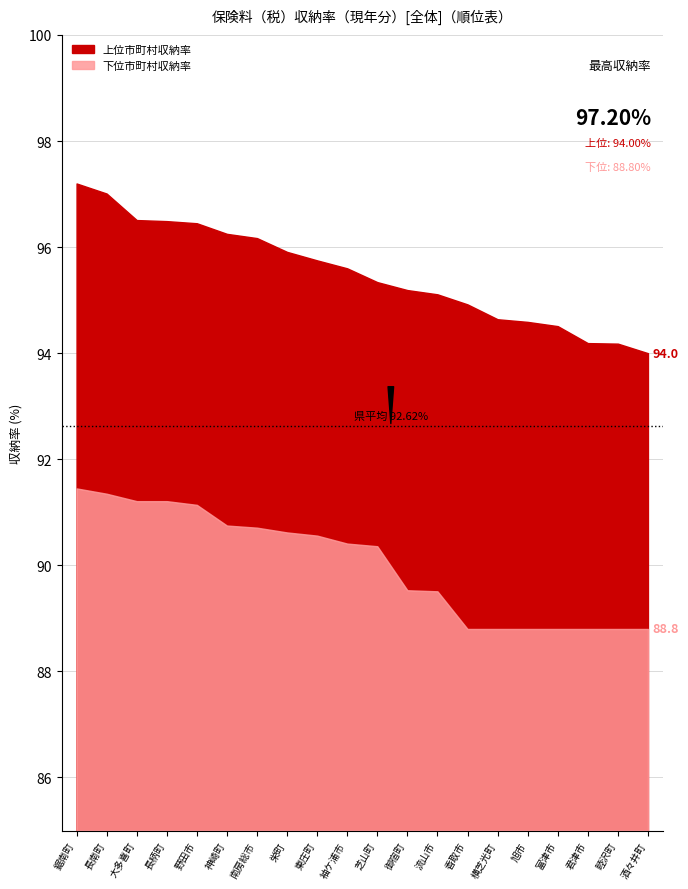

What is the value of the 上位市町村収納率 point at the 16th from the left?

94.6